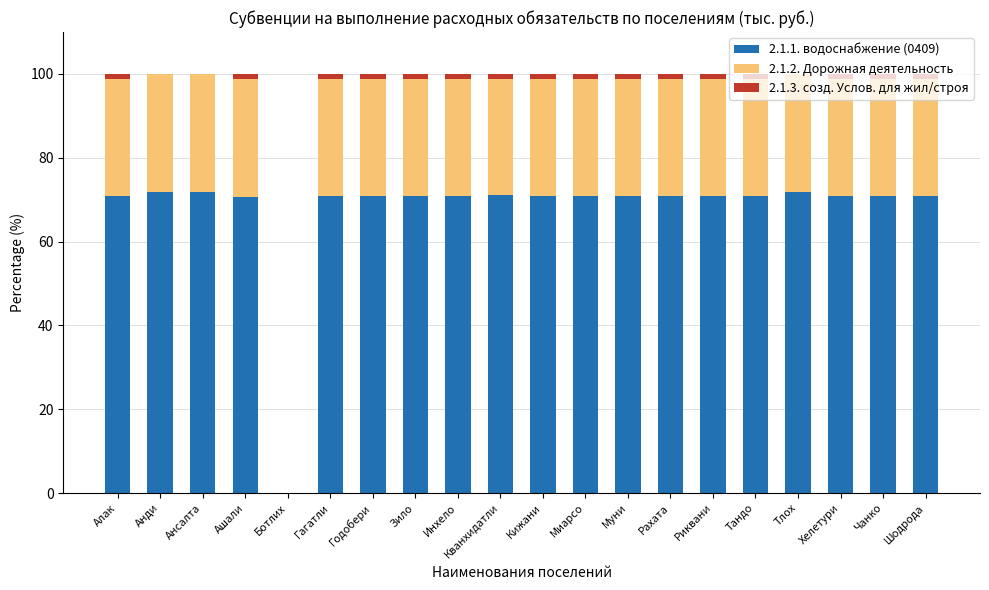

The 2.1.1. водоснабжение (0409) series shows 70.8 at Годобери. True or false?

True